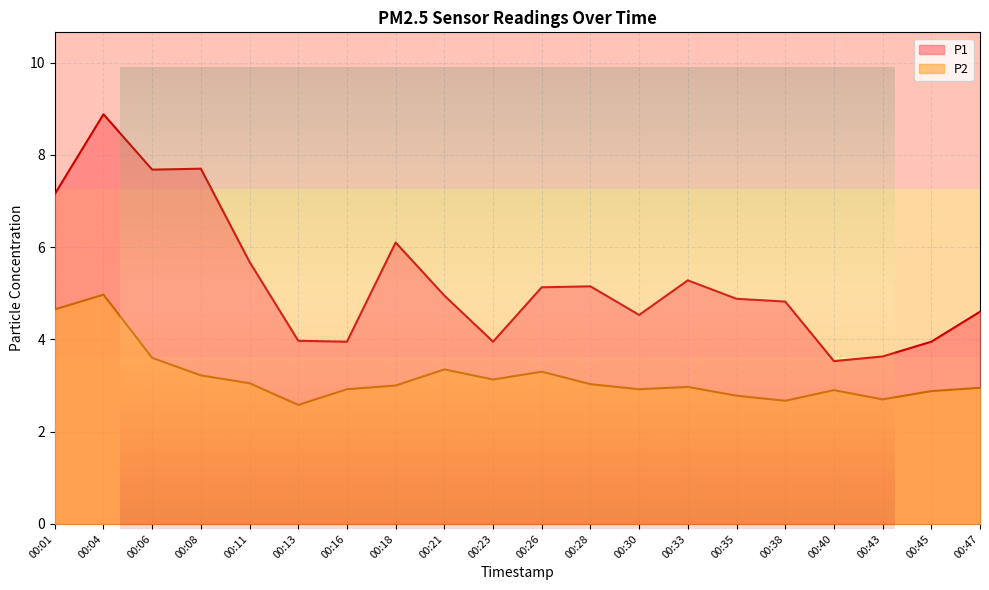

At which label does P2 first exceed 3?

00:01